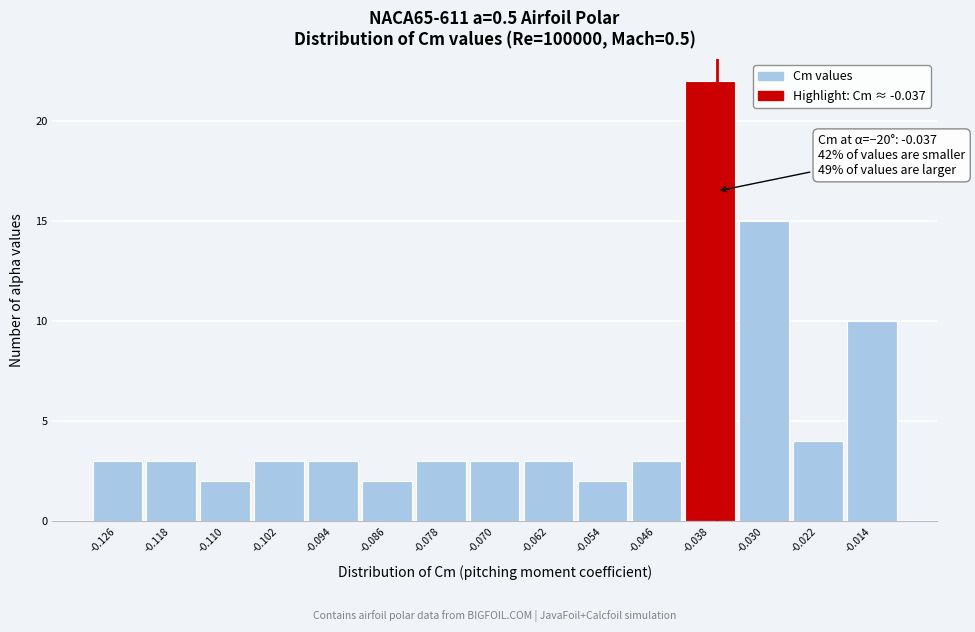

Which range on the x-axis has the tallest bar?

-0.042 to -0.034